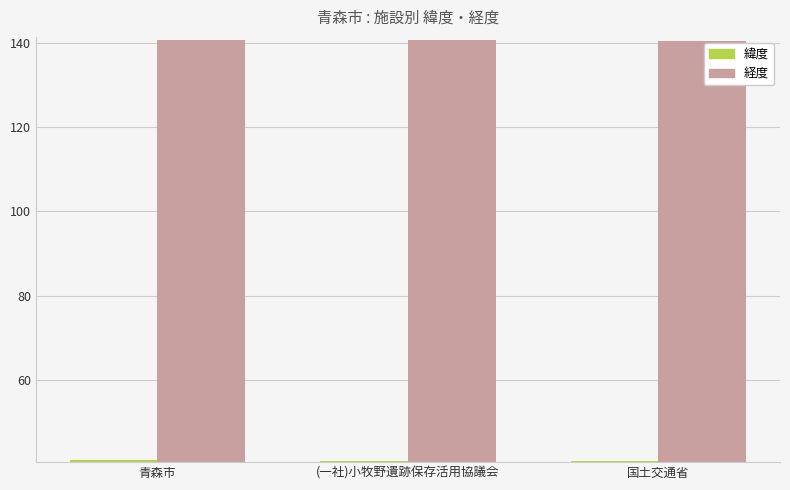

What is the total value across all series at 青森市?

181.6